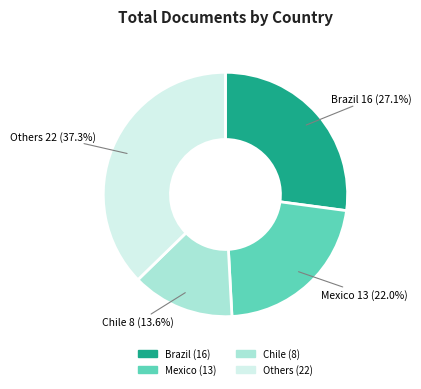

Does any single category account for the majority?

No